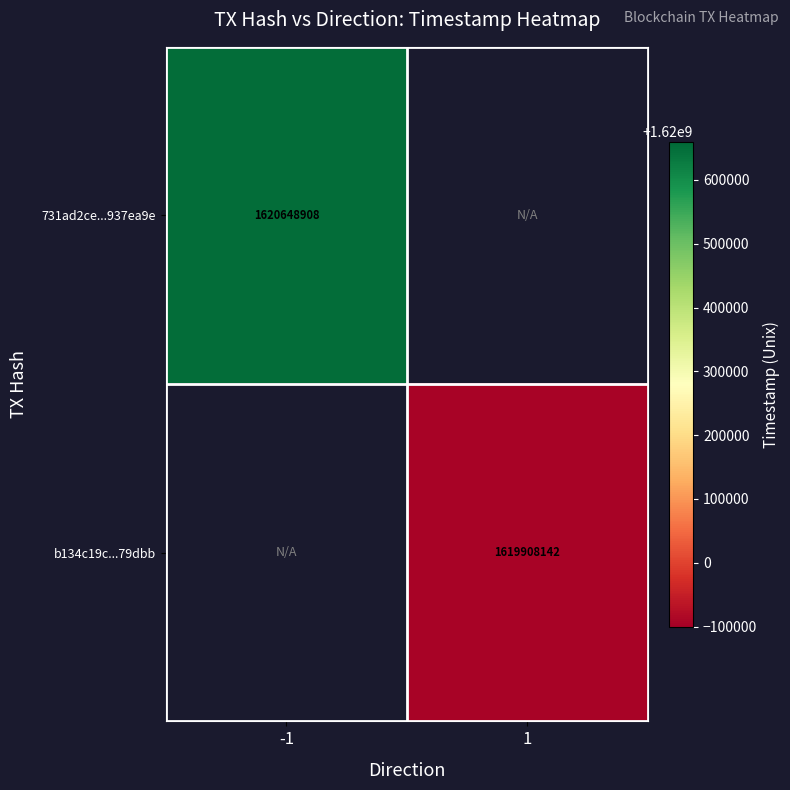

True or false: b134c19c...79dbb has a value of 1619908142 at 1.

True